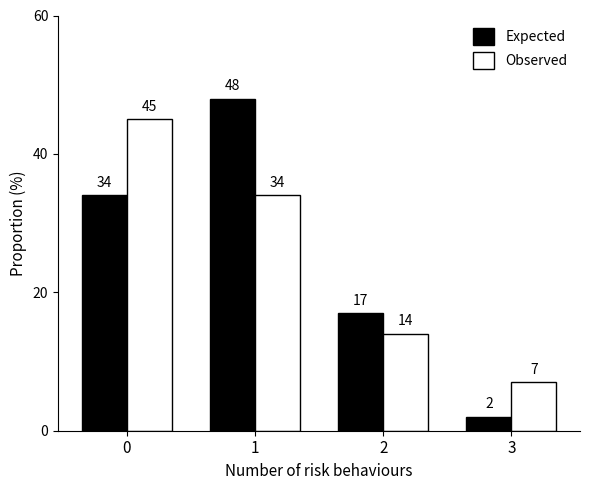

What is the approximate value of Expected at 0, to the nearest 5?

35